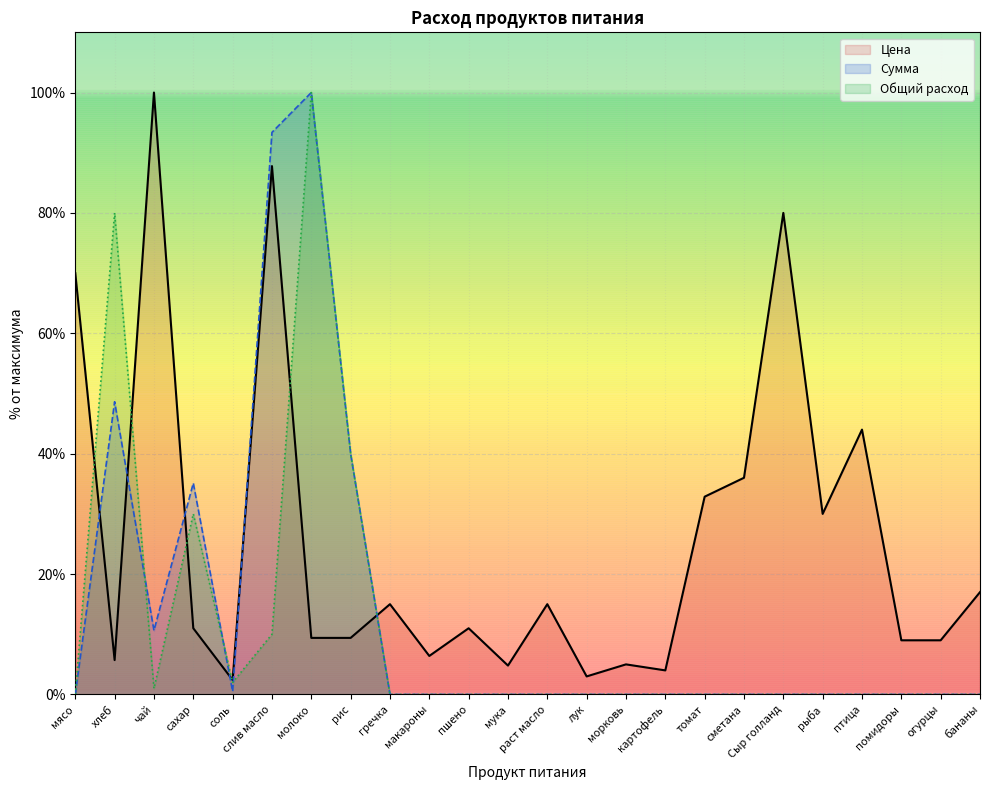

Rank the categories by Цена value from lowest to highest.

соль, лук, картофель, мука, морковь, хлеб, макароны, помидоры, огурцы, молоко, рис, сахар, пшено, гречка, раст масло, бананы, рыба, томат, сметана, птица, мясо, Сыр голланд, слив масло, чай